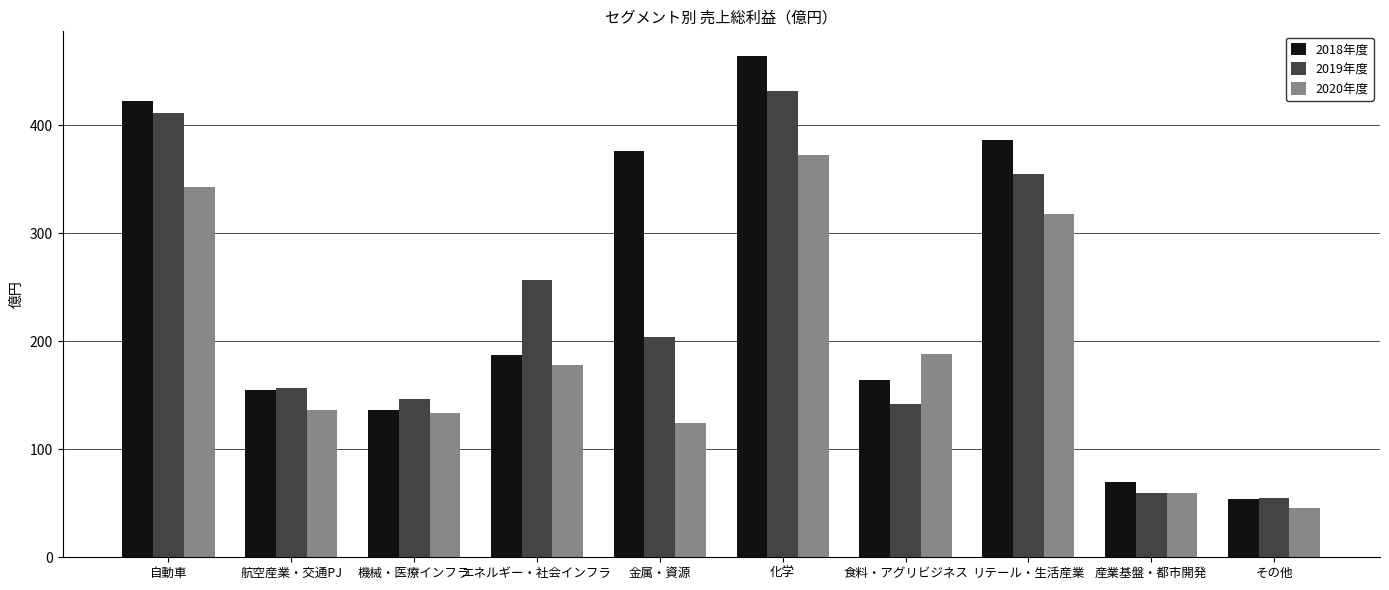

What is the label of the 8th bar from the right?

機械・医療インフラ